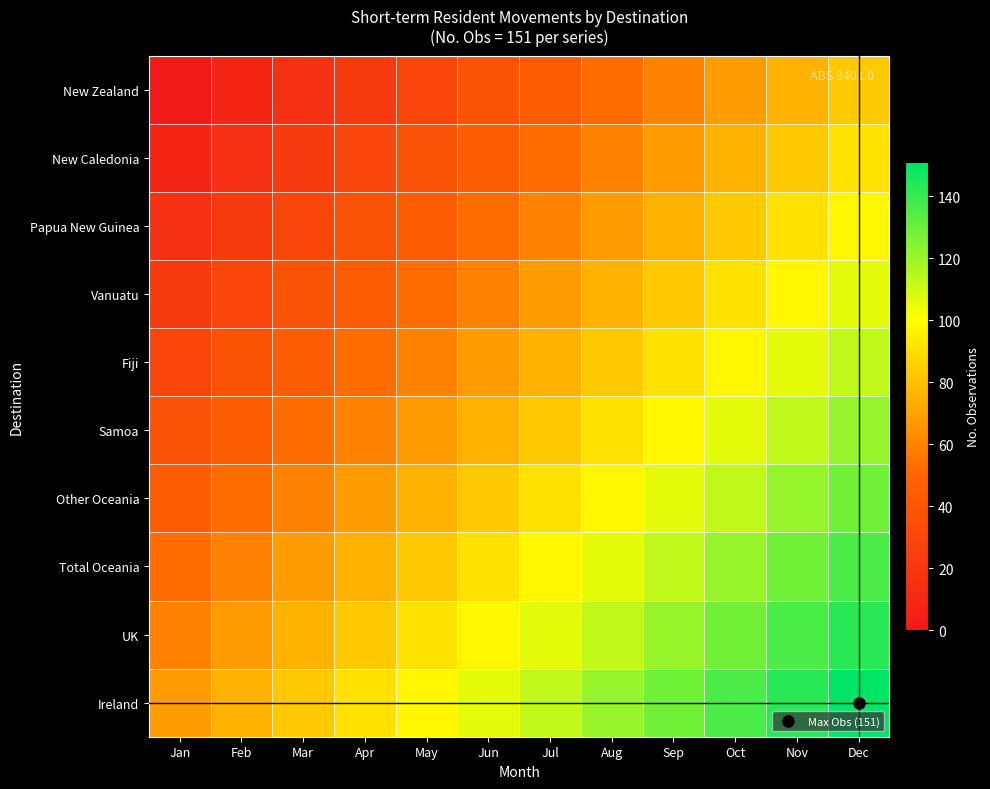

At how many categories does at least one series exceed 144?

1